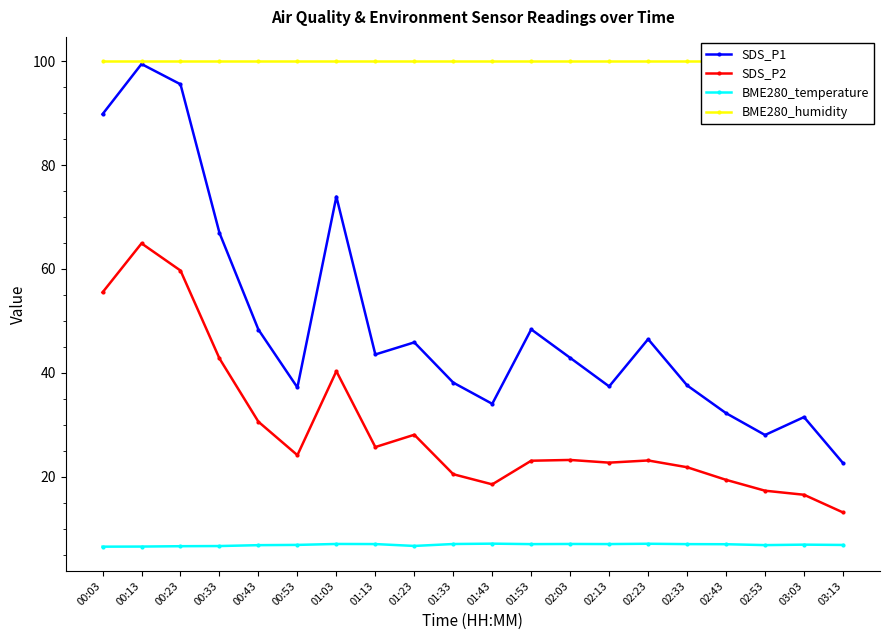

Is this an area chart (filled region under the line)?

No